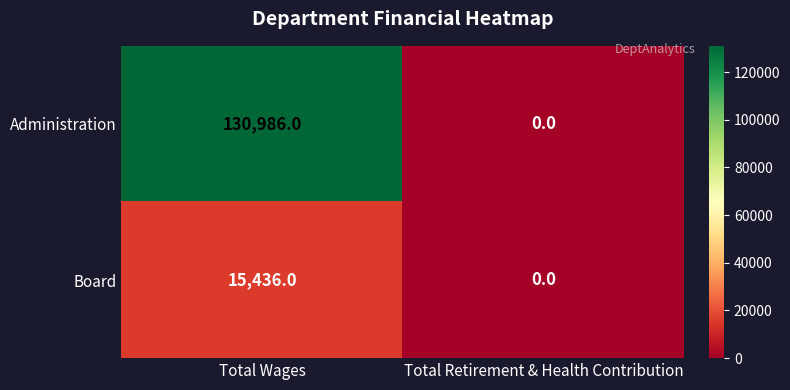

Which category has the lowest value across all series?

Total Retirement & Health Contribution